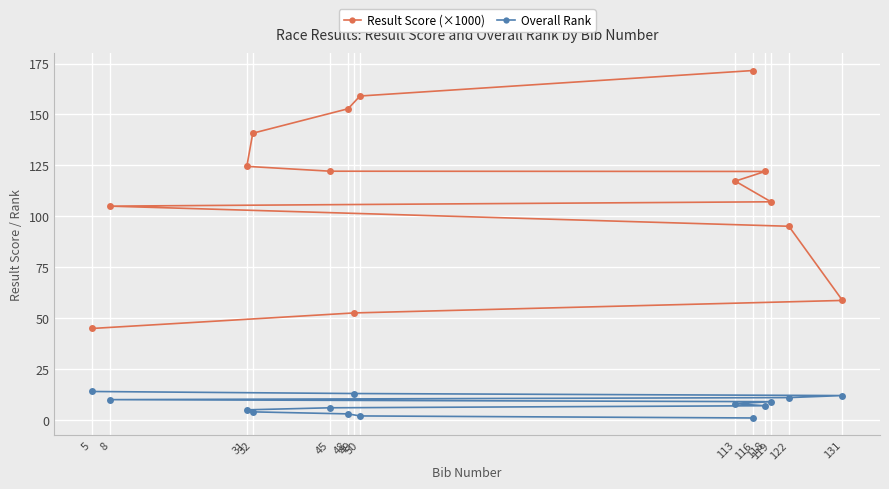

How many lines are shown in the chart?

2